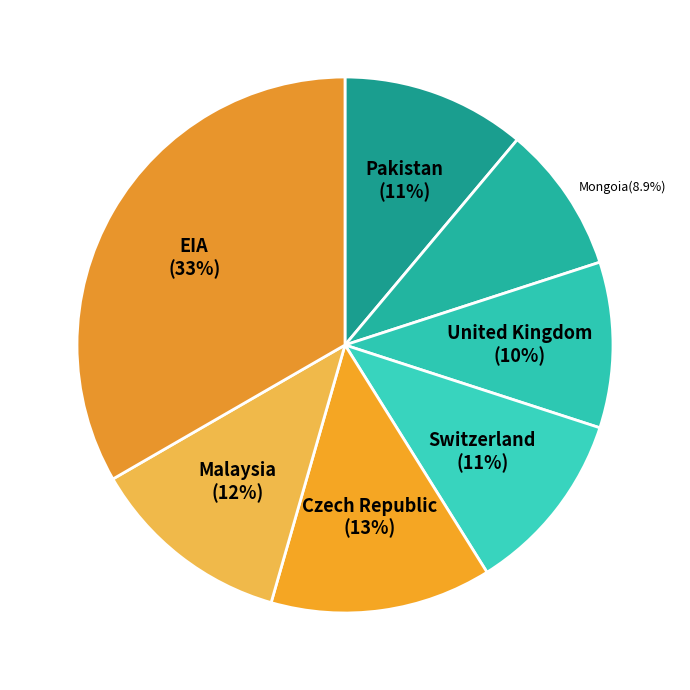

To the nearest percent, what is the average slice percentage?

14%